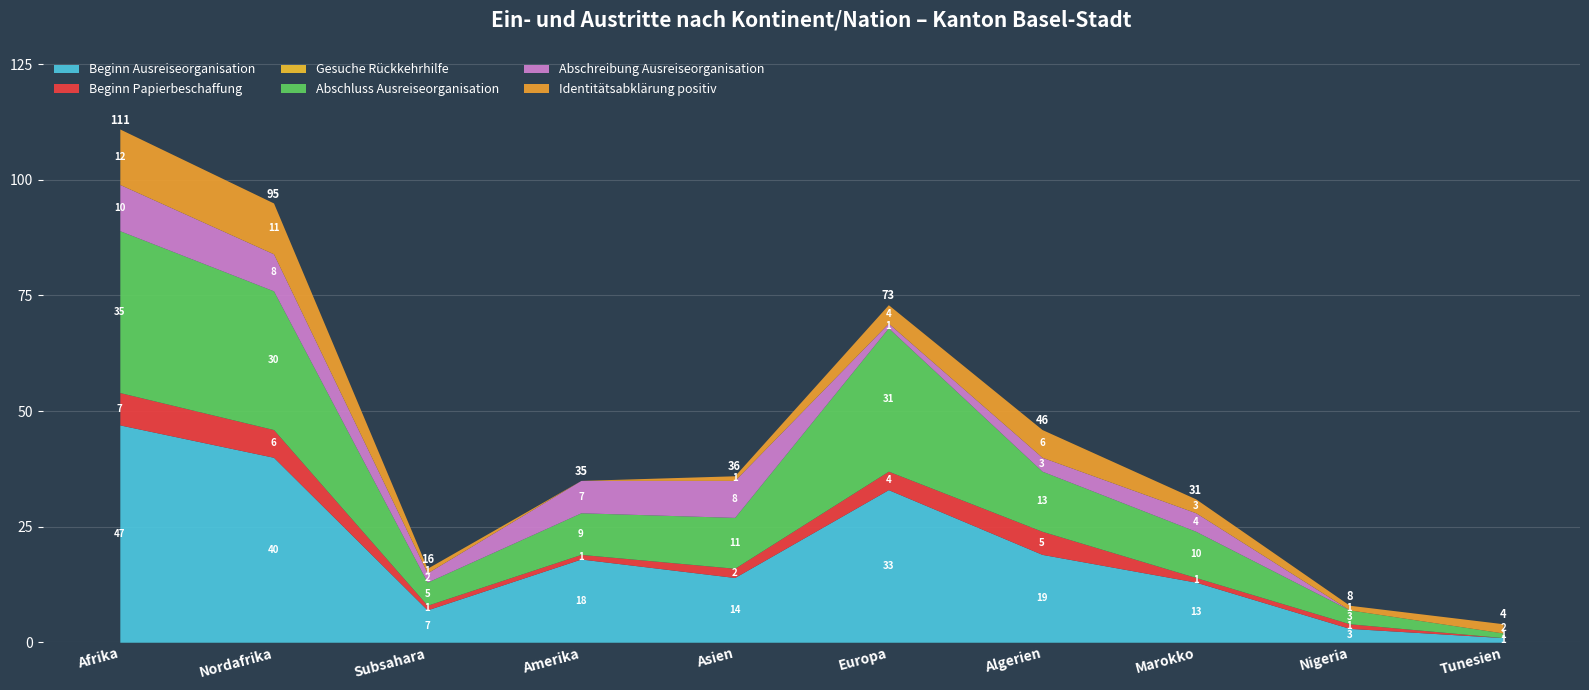

What position from the left is Nigeria?

9